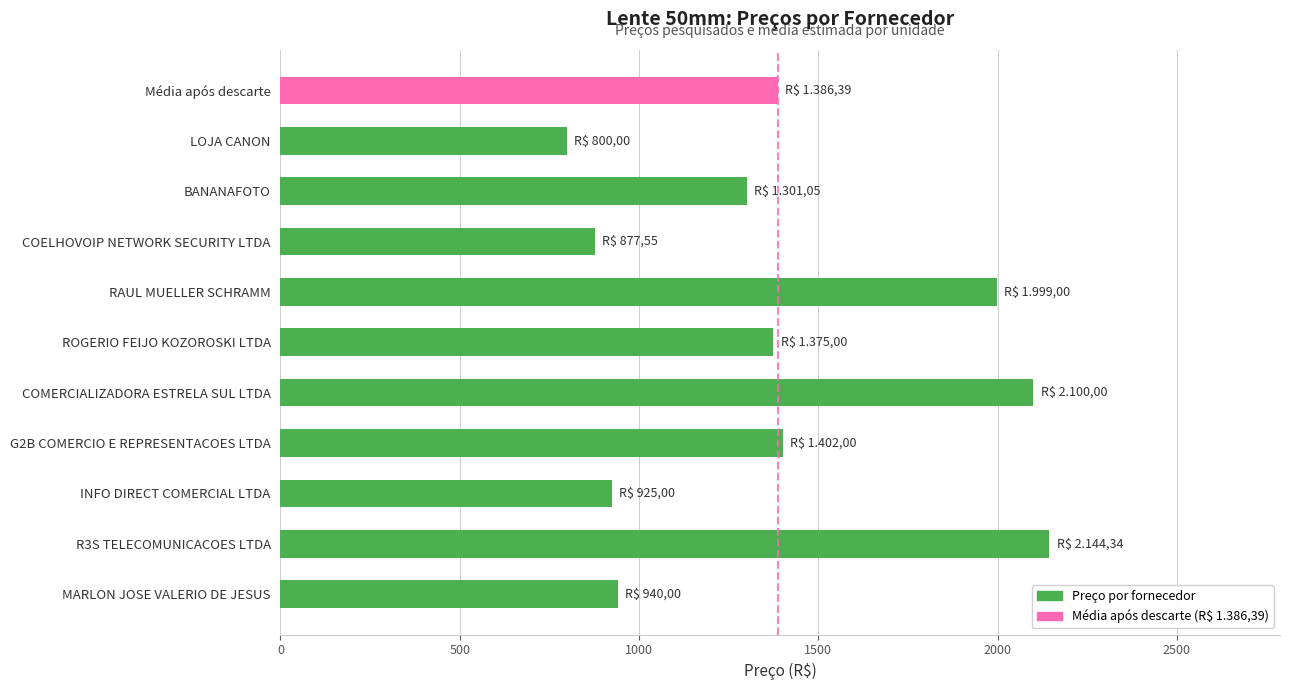

What is the approximate value at LOJA CANON?

800.0